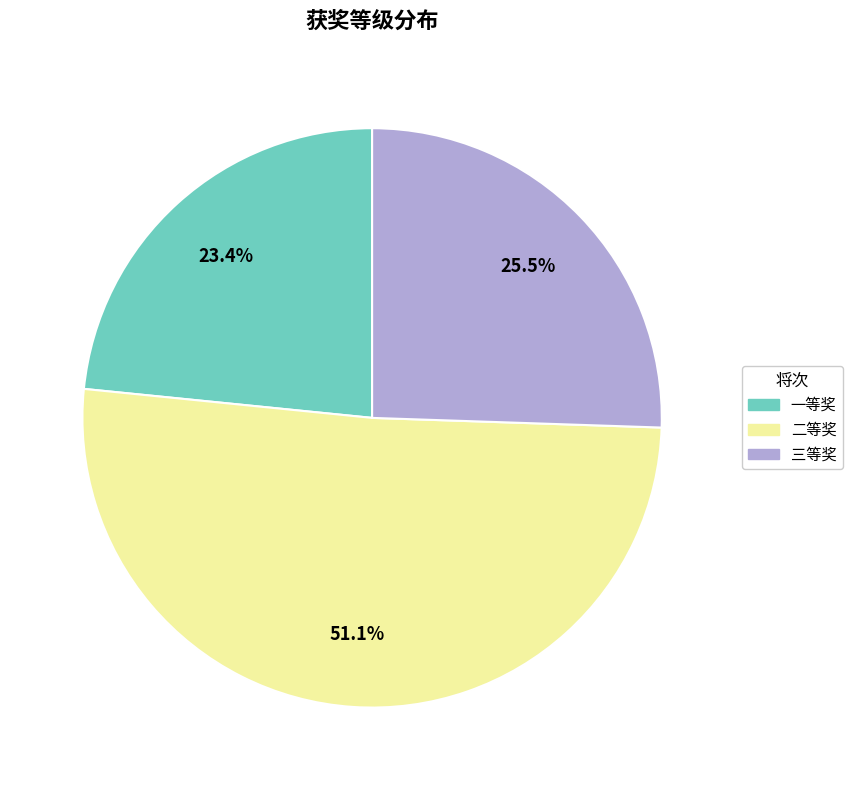

Rank the categories by value from highest to lowest.

二等奖, 三等奖, 一等奖